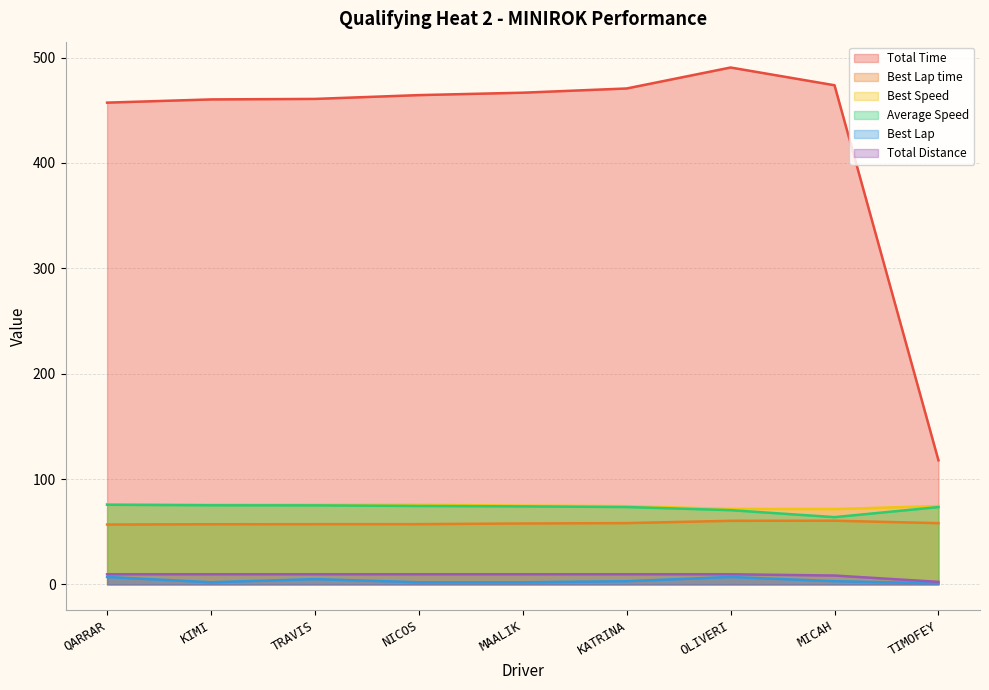

Which series has the largest range (max minus min)?

Total Time